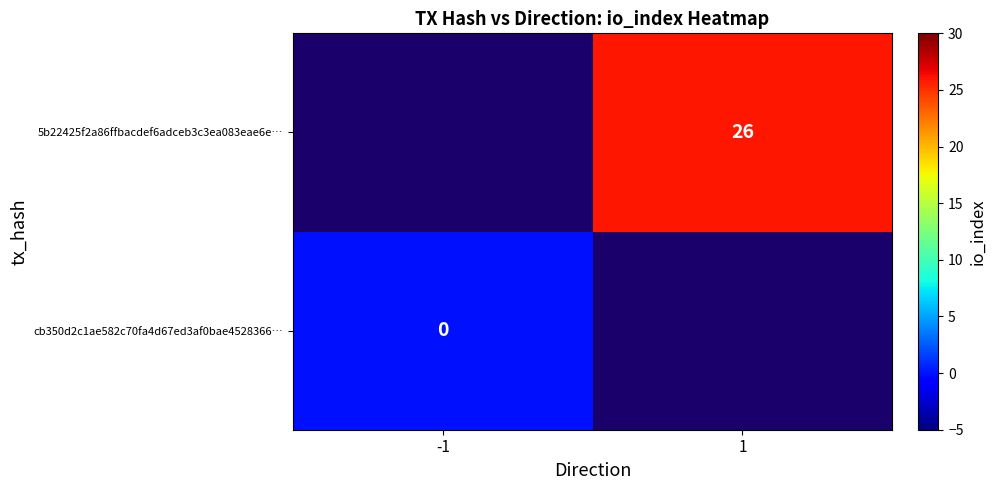

How many distinct data groups are displayed?

2